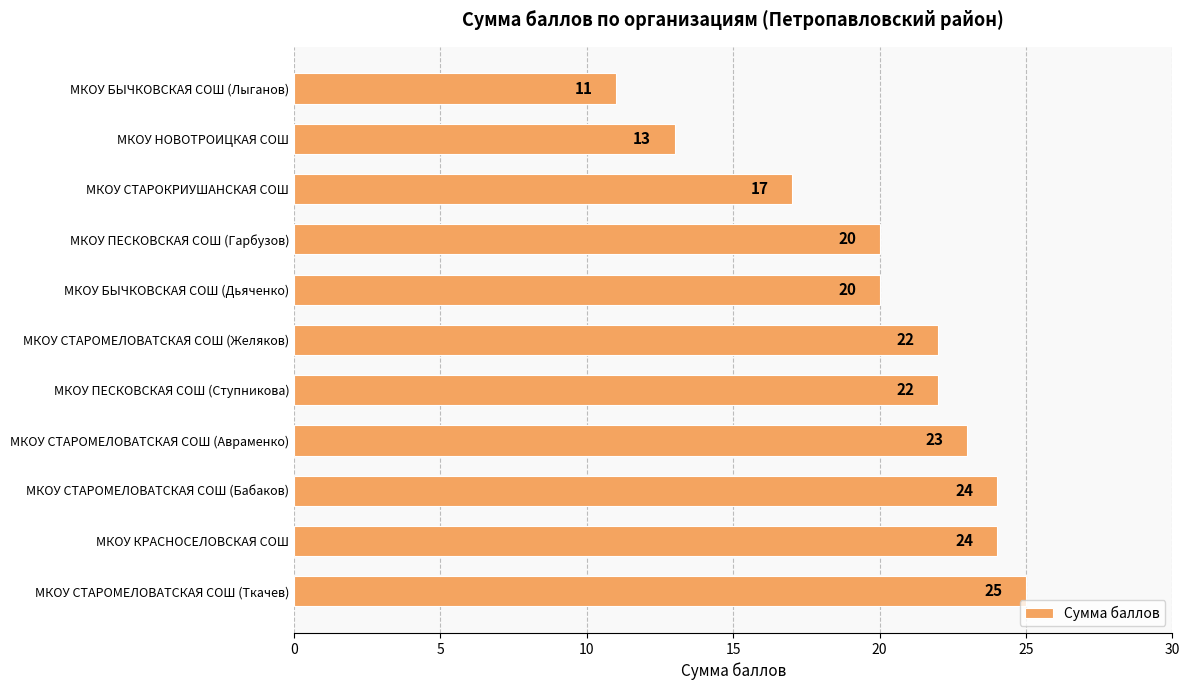

Which category has the highest value across all series?

МКОУ СТАРОМЕЛОВАТСКАЯ СОШ (Ткачев)